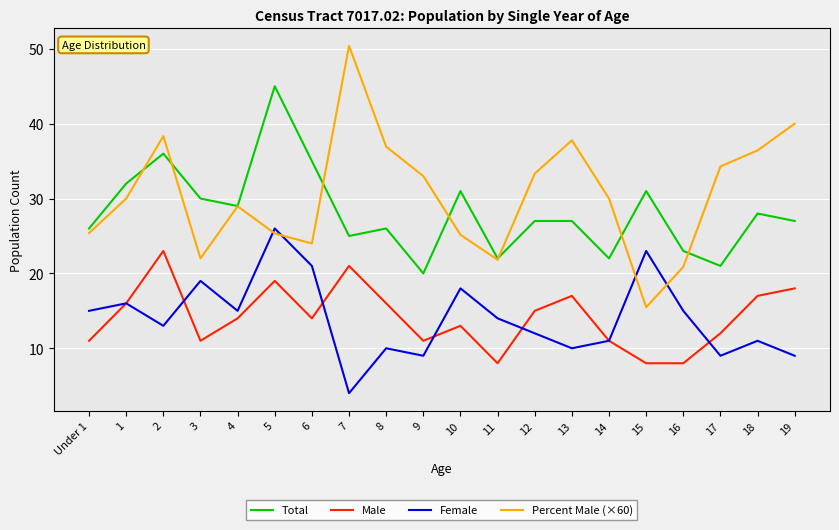

Is the value of Percent Male (×60) at Under 1 greater than the value of Male at 8?

Yes